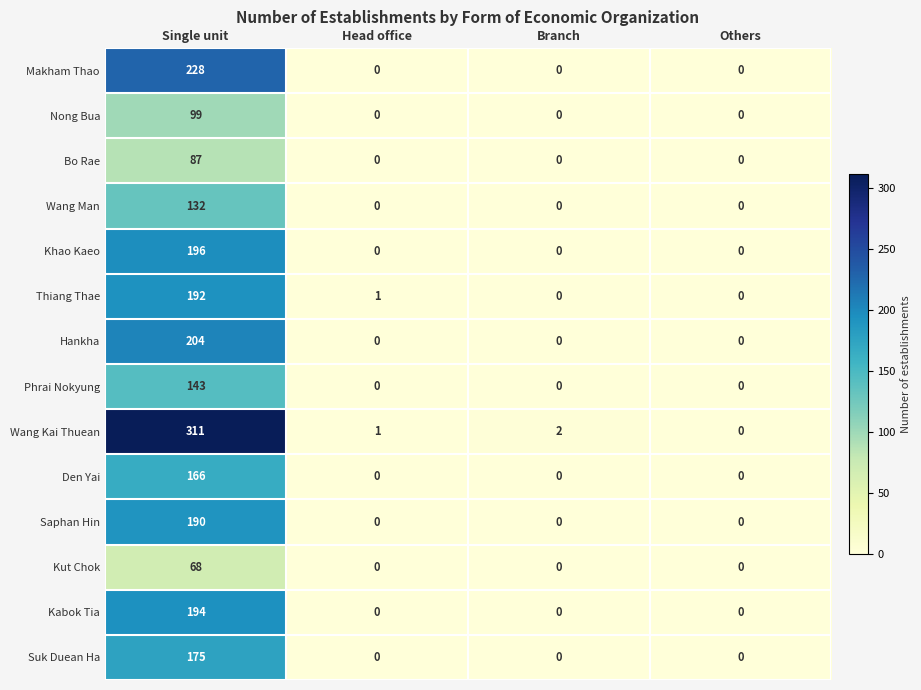

What is the spread (max minus min) of values at Single unit?

243